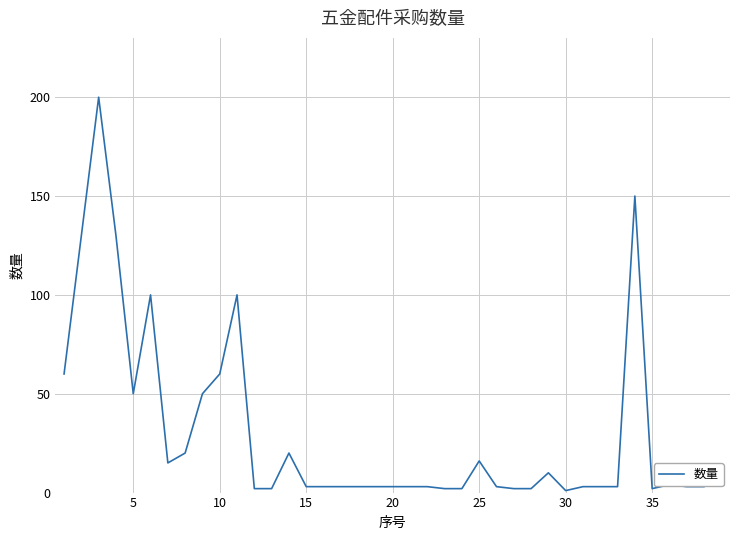

What is the difference between the maximum and minimum values?

199